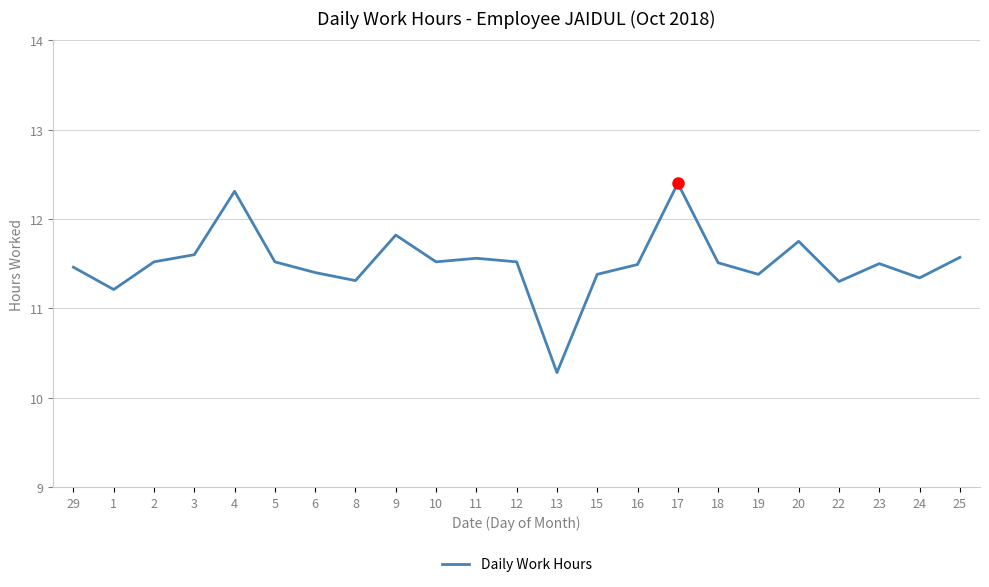

What is the difference between the maximum and minimum values?

2.1